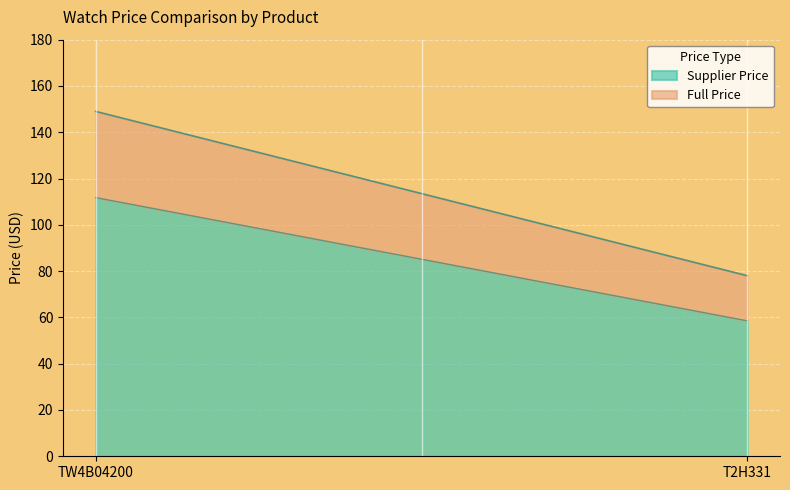

What is the value of the Full Price point at the 1st from the left?

149.0